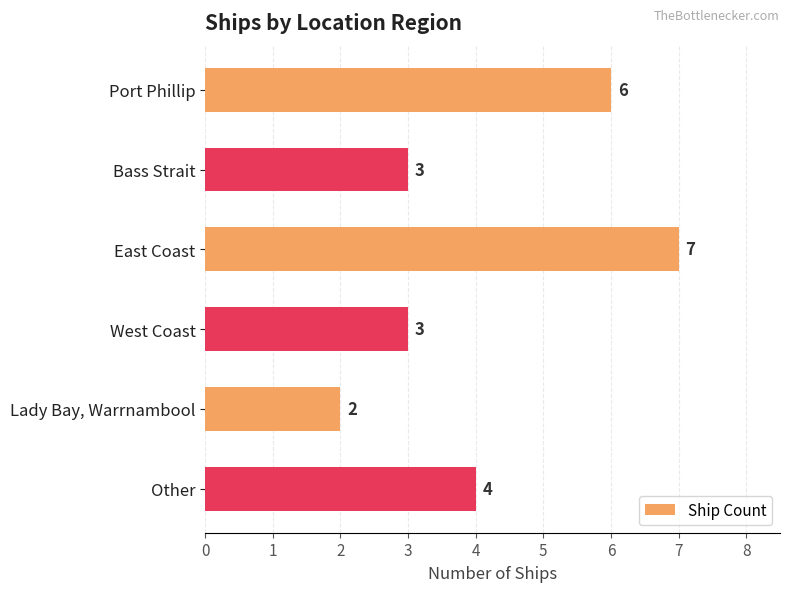

At which category does the chart reach its peak across all series?

East Coast